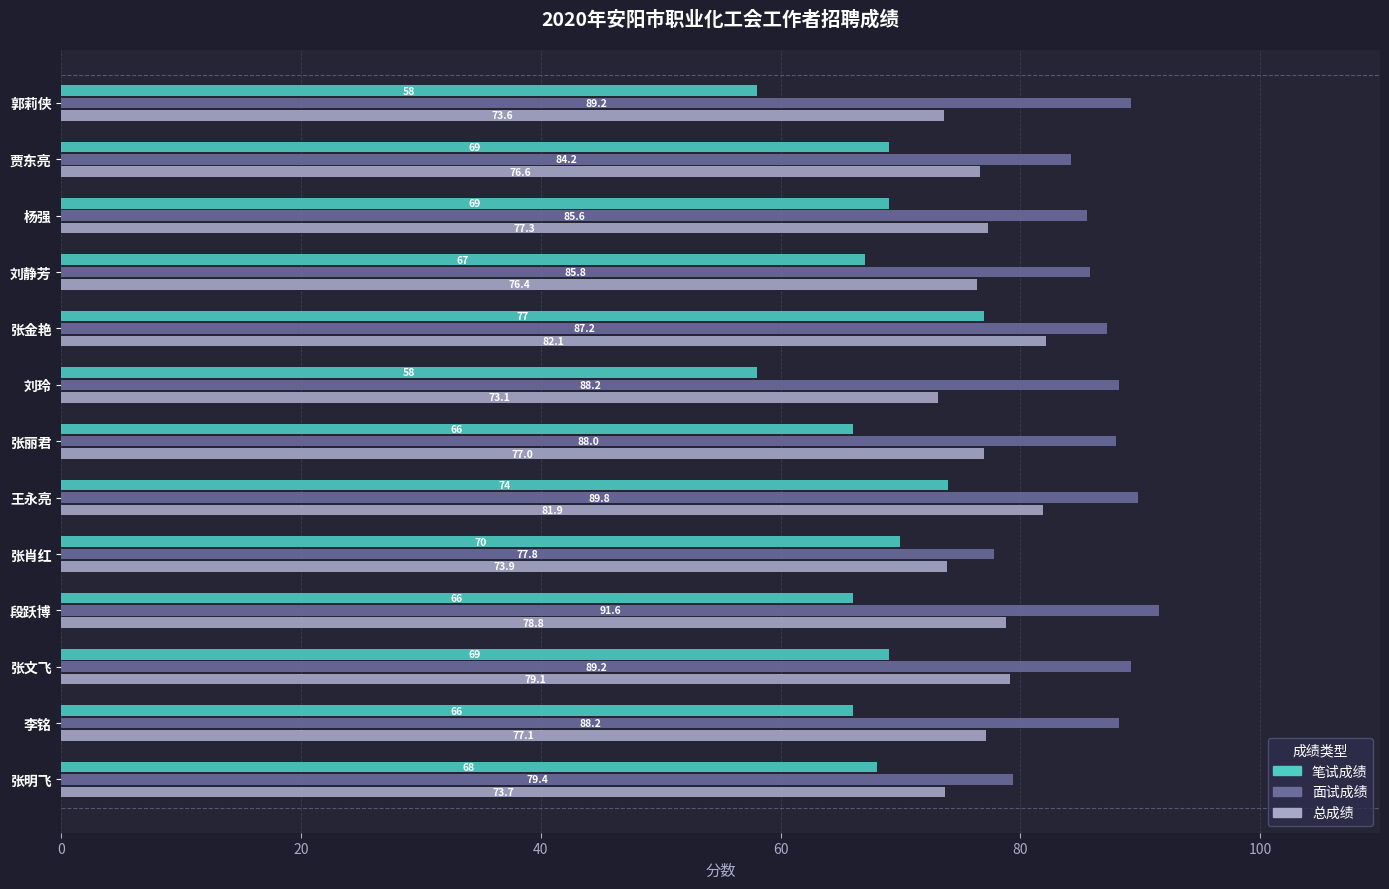

Which series changed the most between 刘玲 and 张明飞?

笔试成绩